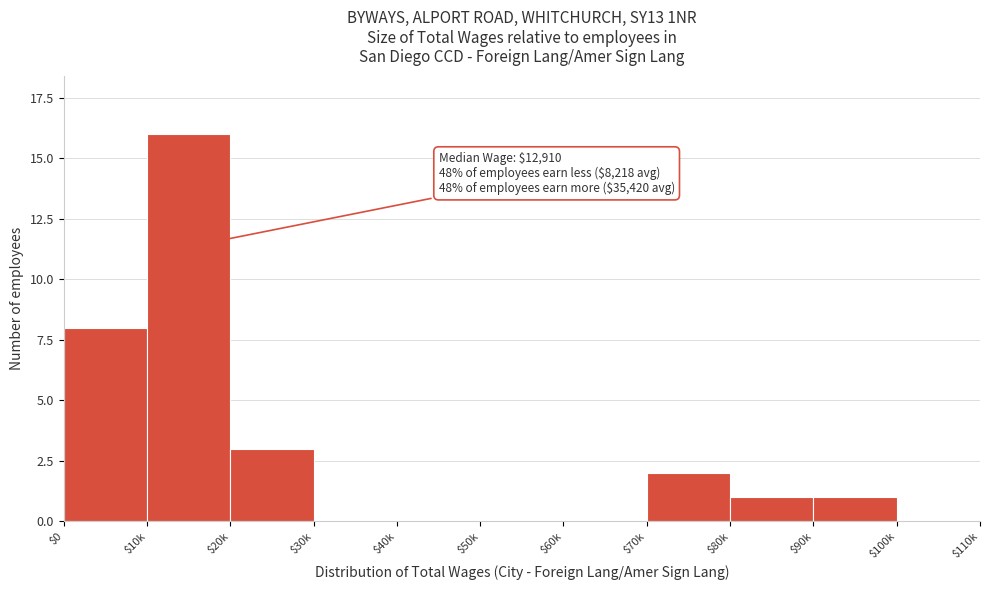

Which category has the highest value across all series?

$10k